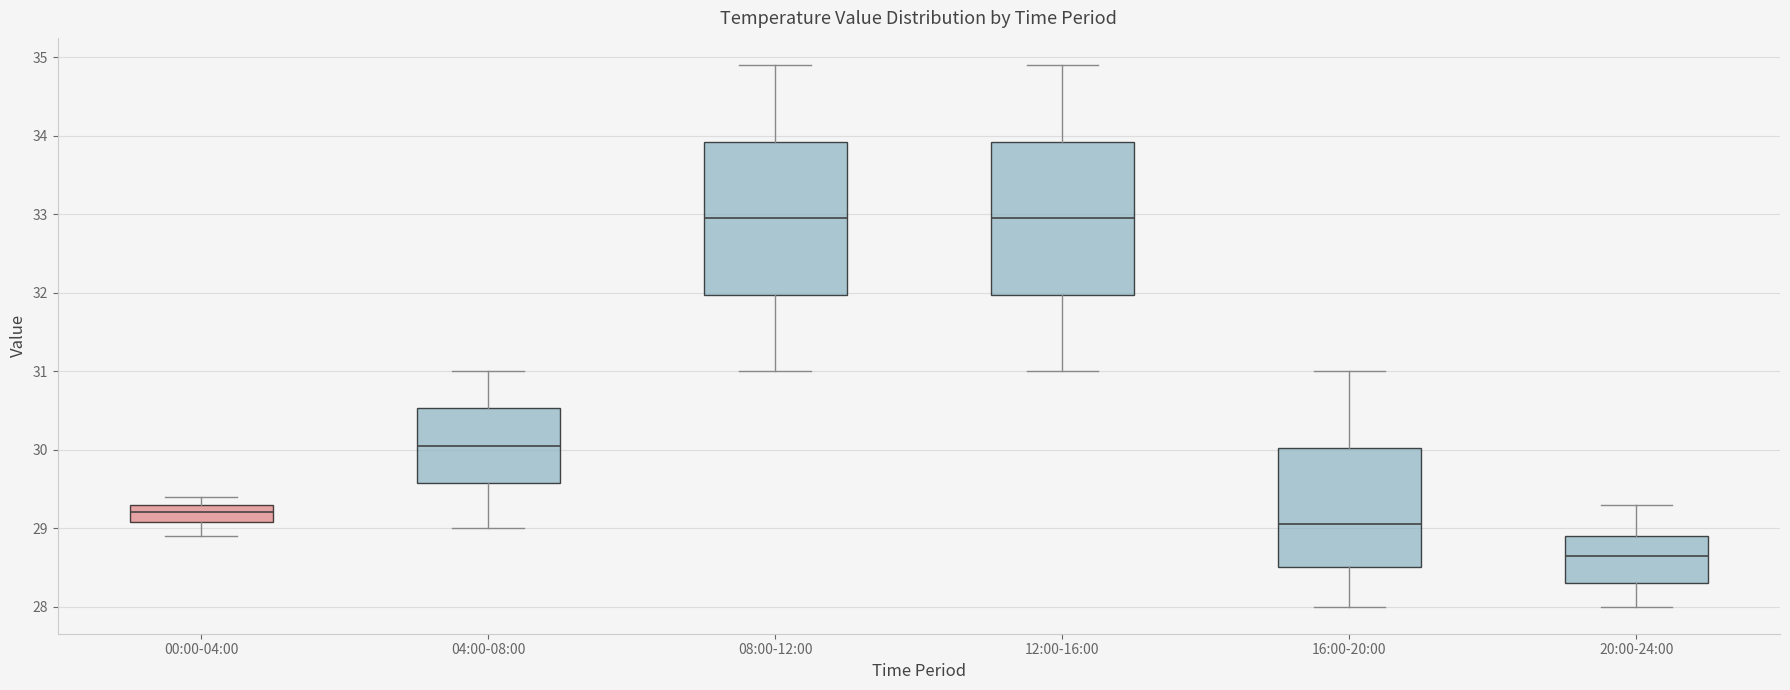

Which box has the lowest median line?

20:00-24:00